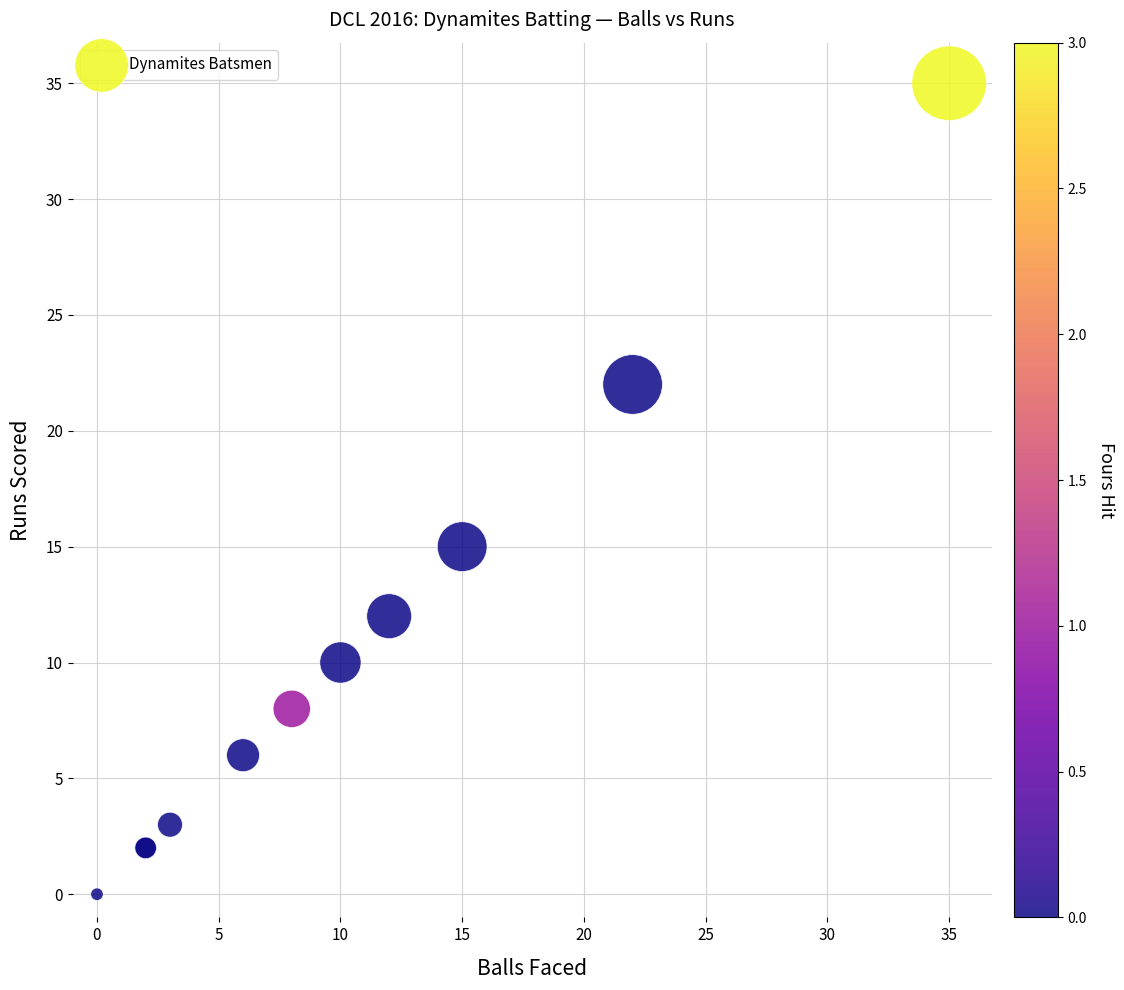

What Y value in the scatter plot is closest to 17?

15